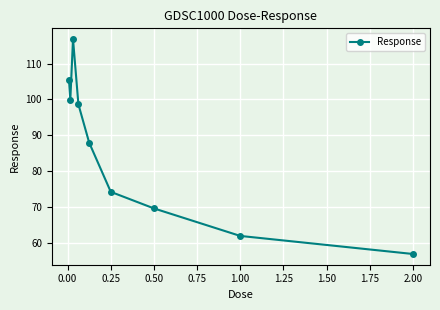

What is the value of the 3rd point from the left?

116.8